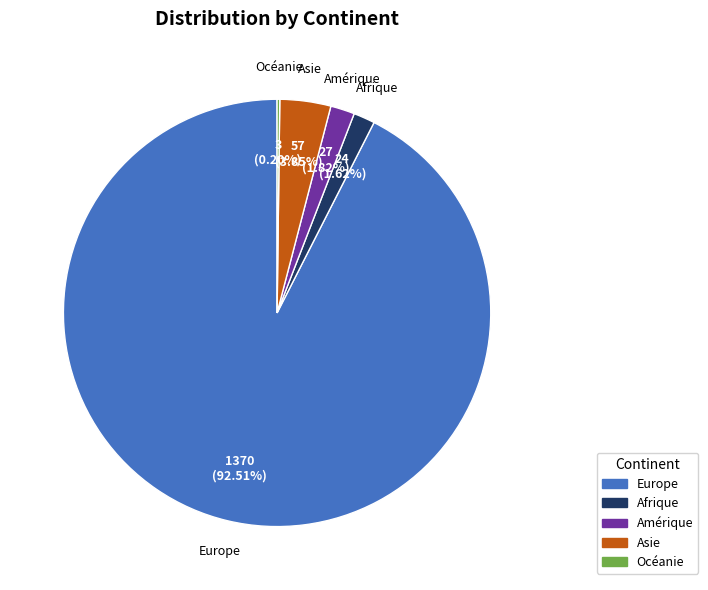

What is the majority slice?

Europe